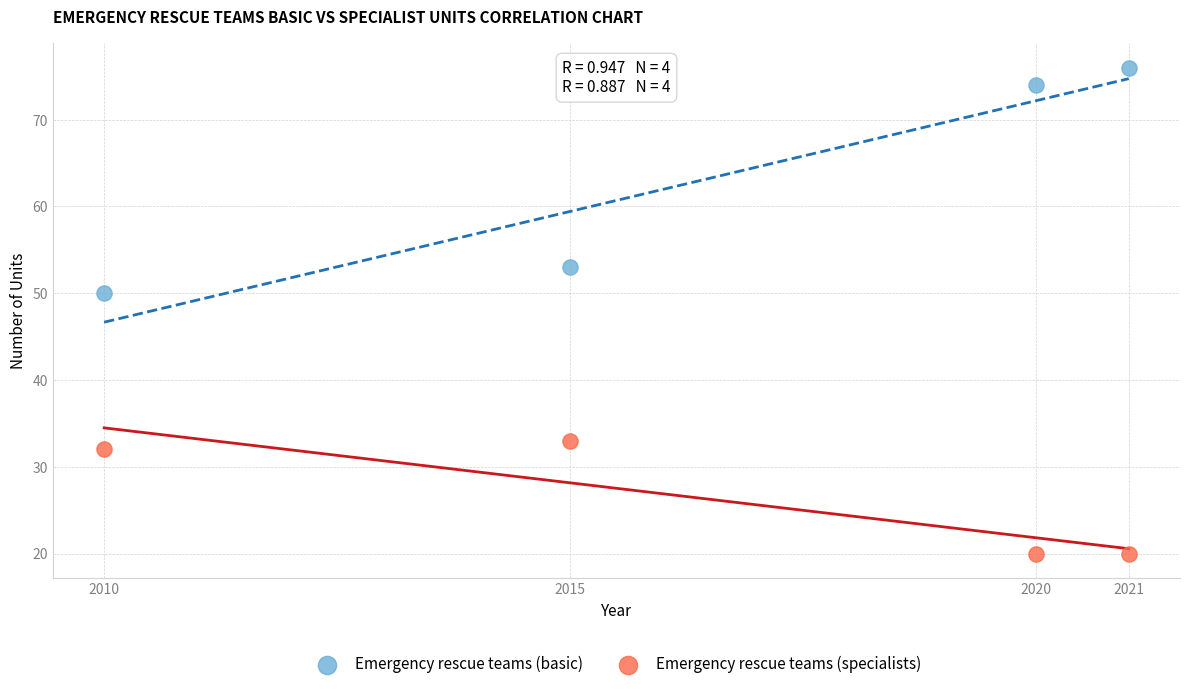

Across all data points, what is the range of Y values (max minus min)?

56